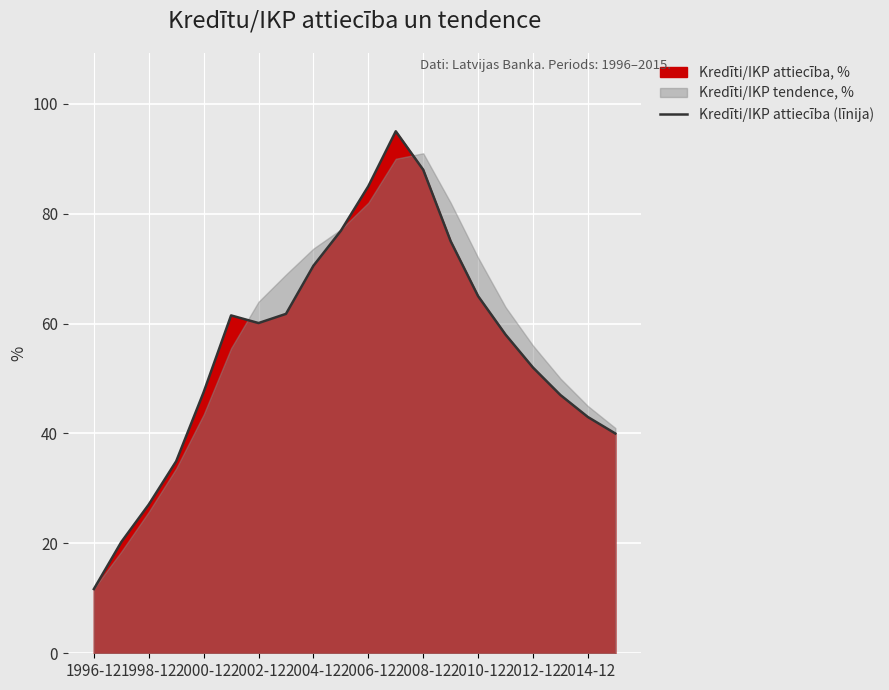

At which label does Kredīti/IKP attiecība (līnija) reach its minimum?

1996-12